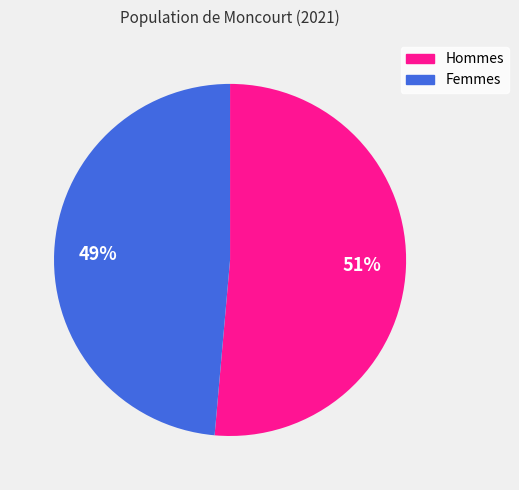

Is there a majority slice in this chart?

Yes